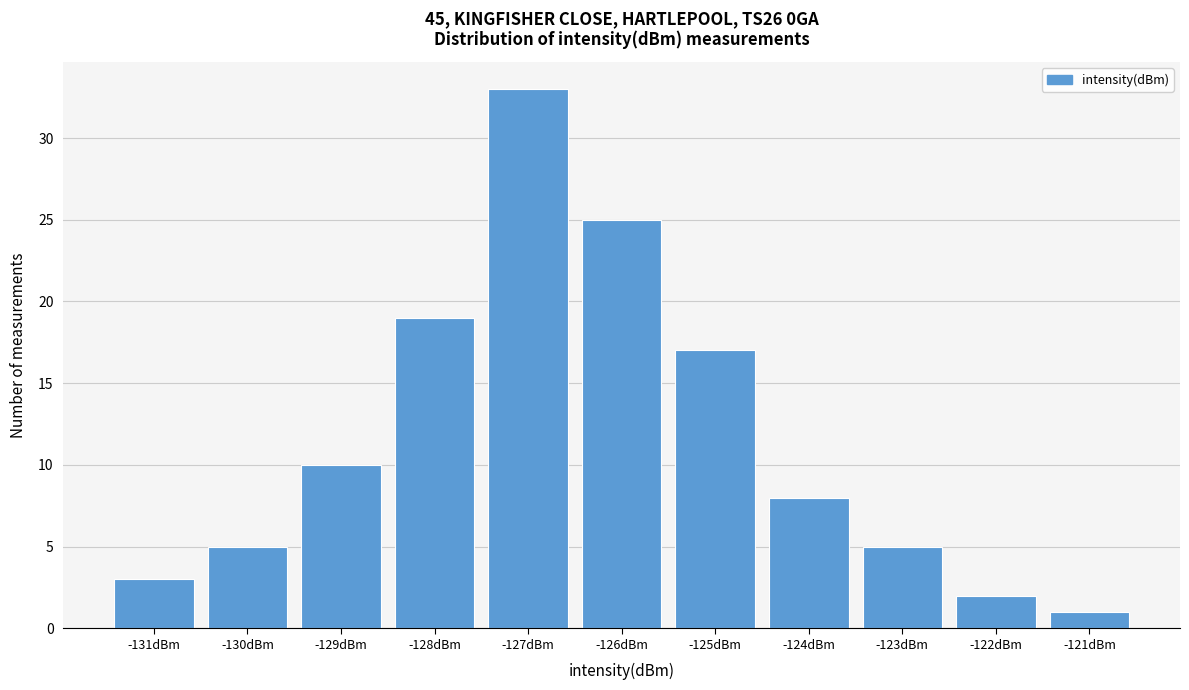

Reading right to left, list all the values displayed in this chart.

1	2	5	8	17	25	33	19	10	5	3